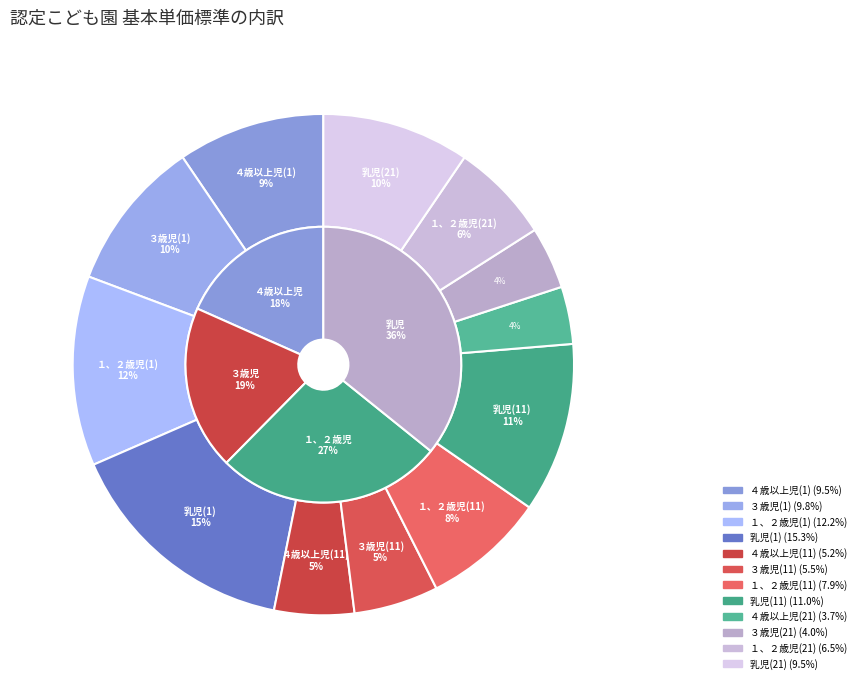

To the nearest percent, what is the difference between the largest and smallest slice percentages?

12%